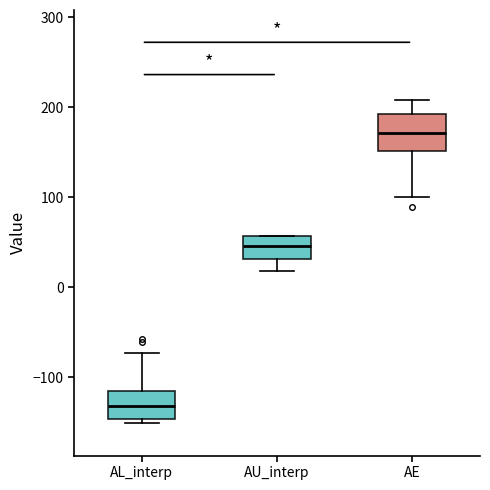

Reading left to right, transcribe this box plot: for each box, give where its median line is, the range the box spans, and where its two whiskers end, as read against the y-axis. The values are not printed on the chart, so give them approximately, as read against the axis.

AL_interp: median -130, box -150 to -110, whiskers -150 (just below the box's lower edge) to -70
AU_interp: median 50, box 30 to 60, whiskers 20 to 60
AE: median 170, box 150 to 190, whiskers 100 to 210